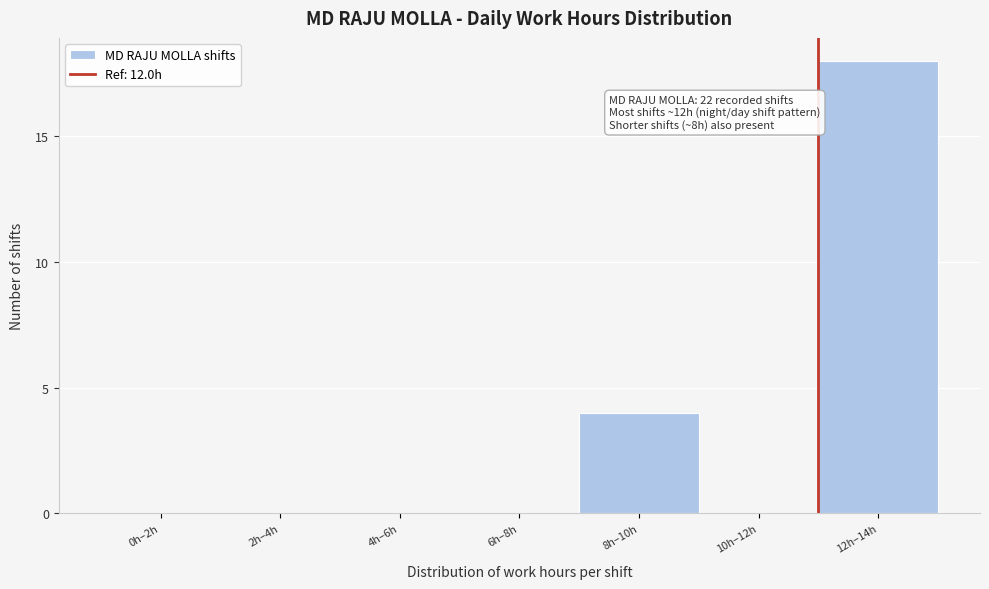

Reading left to right, what are all the values shown in this chart?

0h–2h=0	2h–4h=0	4h–6h=0	6h–8h=0	8h–10h=4	10h–12h=0	12h–14h=18